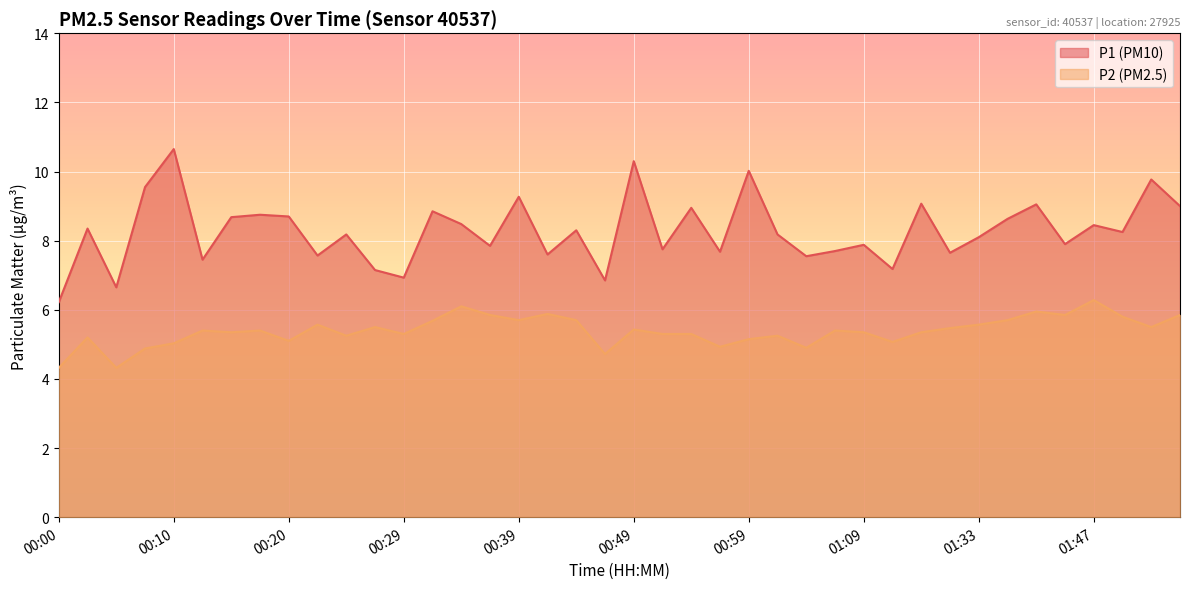

What is the sum of the P2 values at 01:47 and 00:05?

10.6